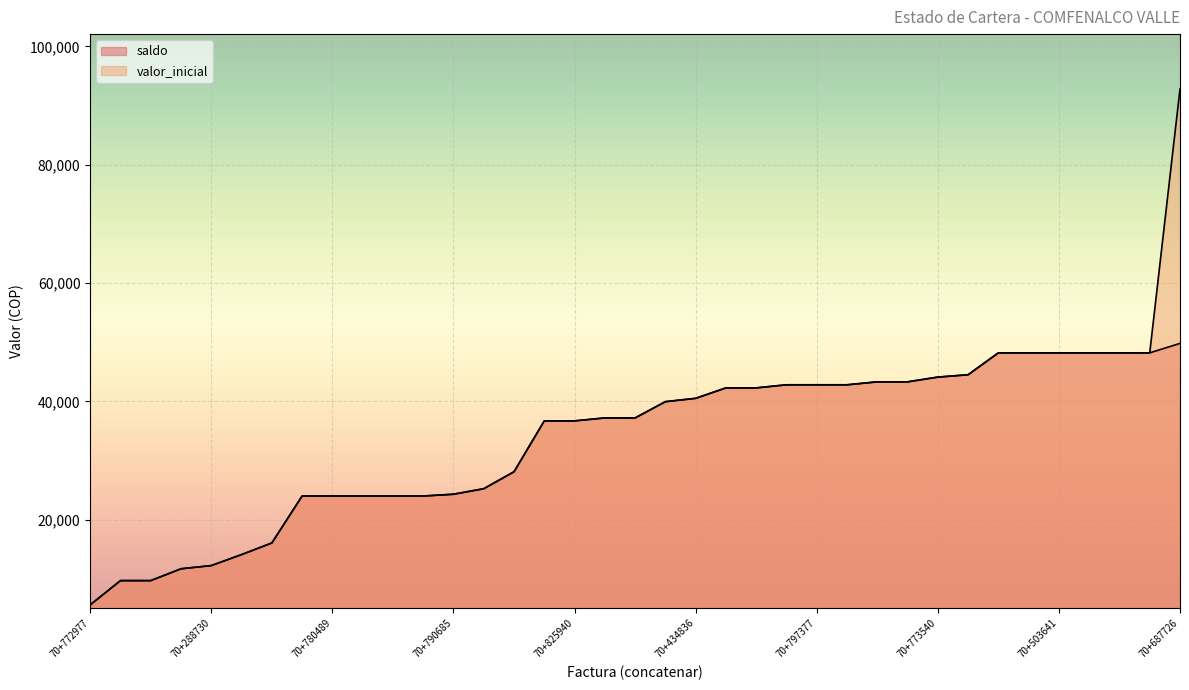

How many lines are shown in the chart?

2